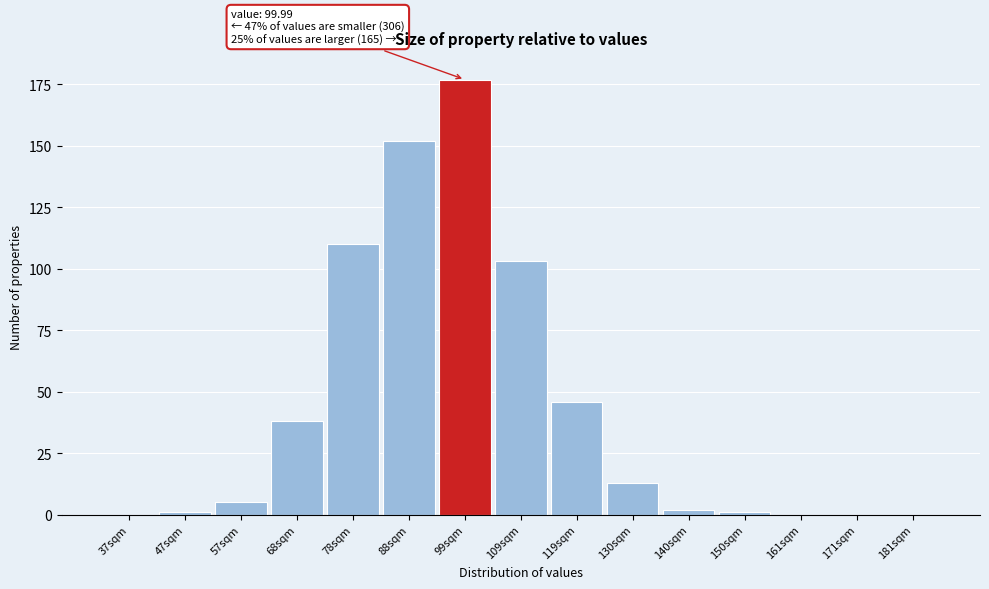

Reading left to right, transcribe all the data shown in this chart.

37sqm=0	47sqm=1	57sqm=5	68sqm=38	78sqm=110	88sqm=152	99sqm=177	109sqm=103	119sqm=46	130sqm=13	140sqm=2	150sqm=1	161sqm=0	171sqm=0	181sqm=0